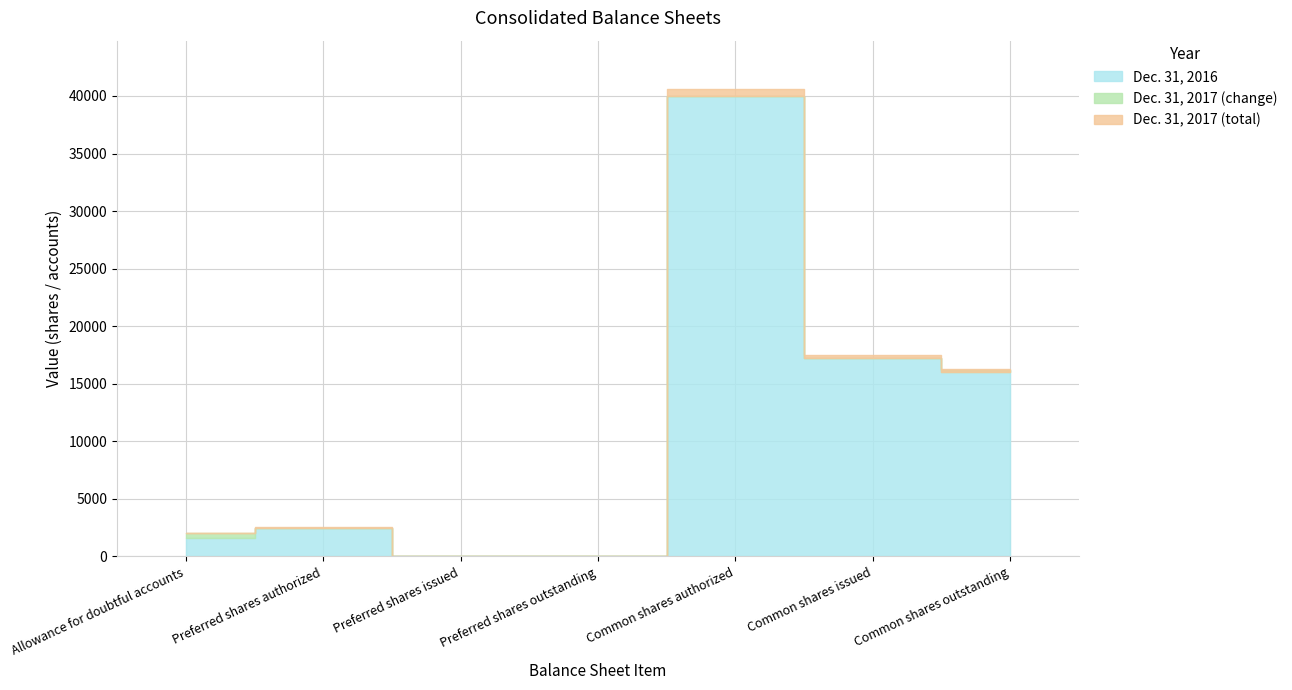

What is the maximum value for Dec. 31, 2017?

40000